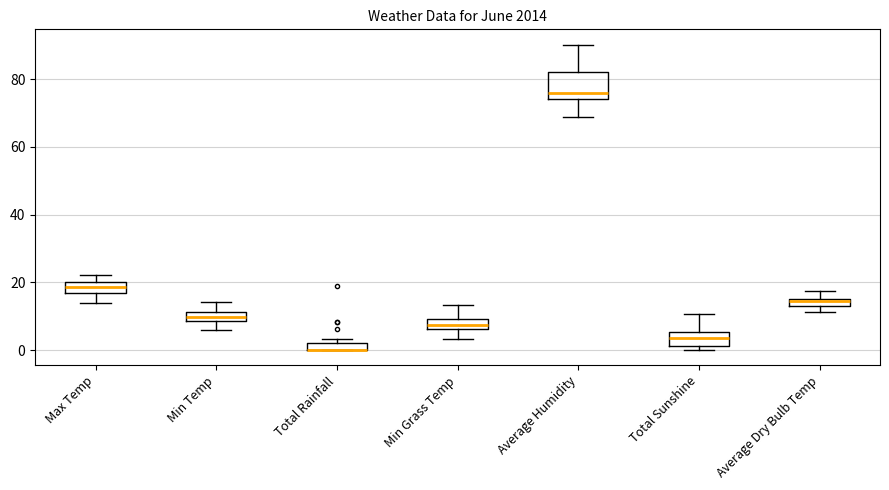

Comparing the boxes themselves (not the whiskers), which one is the tallest?

Average Humidity